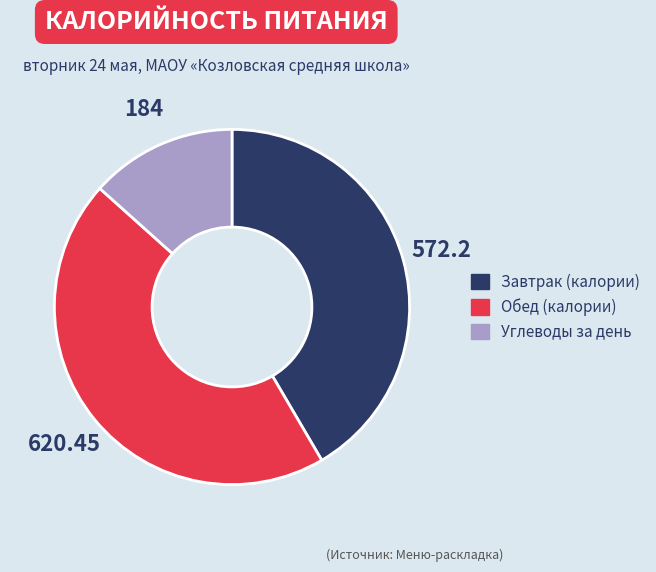

What is the smallest slice in the pie chart?

Углеводы за день